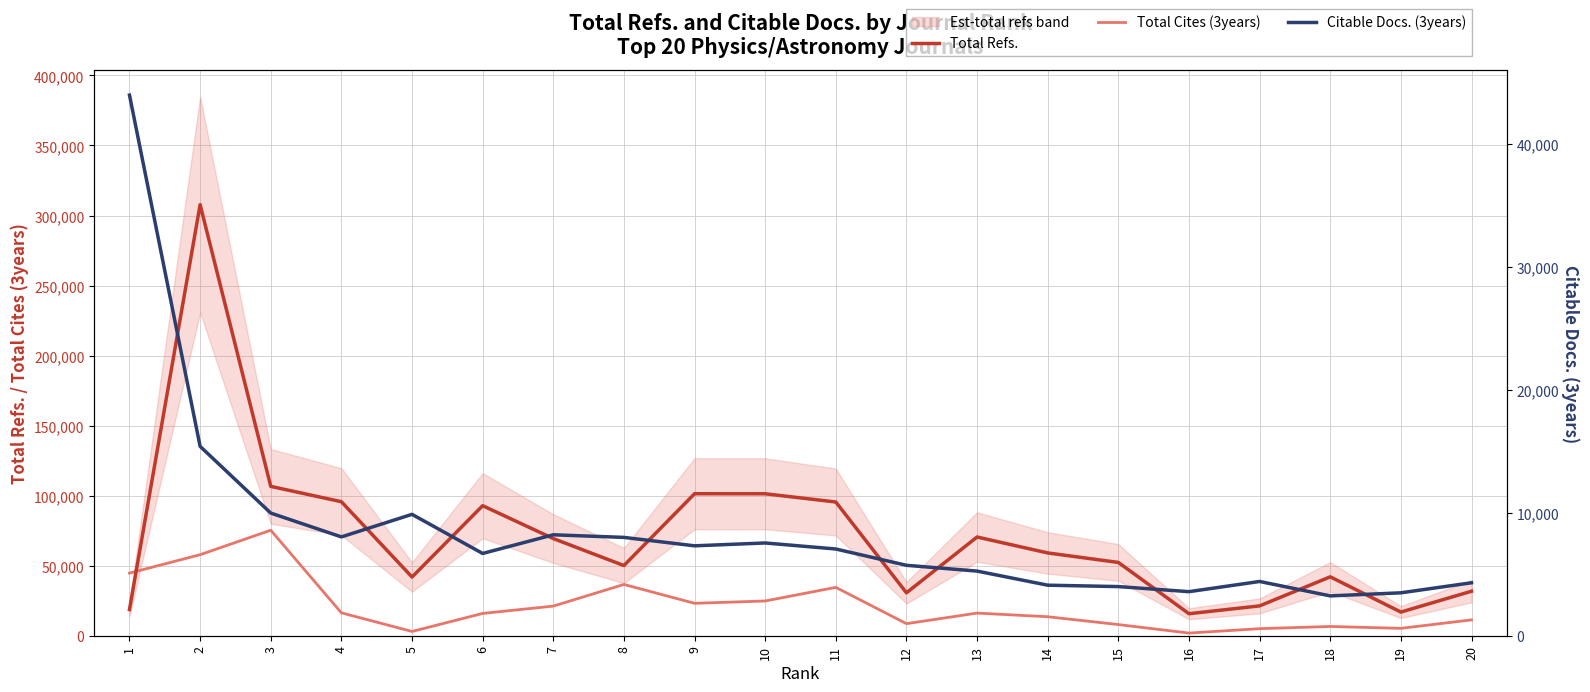

True or false: Total Cites (3years) has a value of 4262 at 20.

False